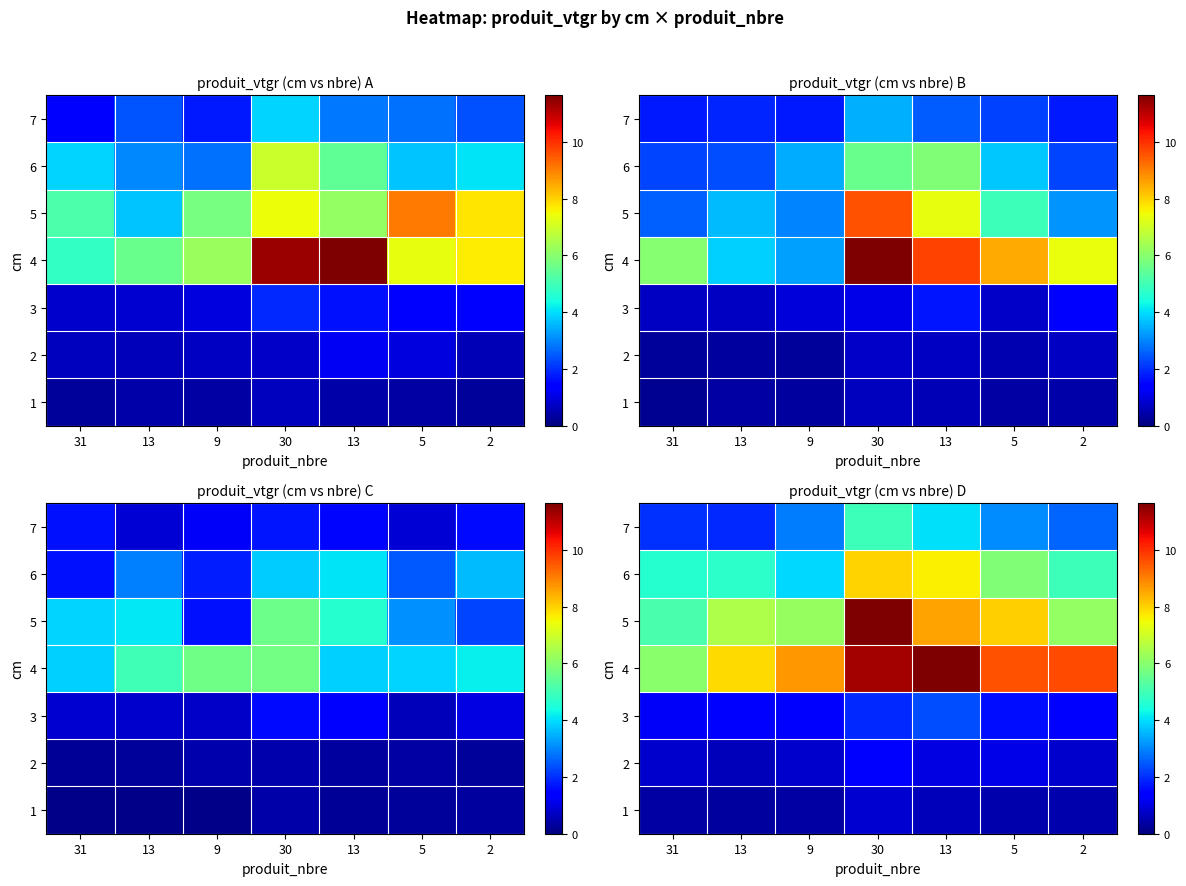

The 6 series shows 1.5 at 31. True or false?

False